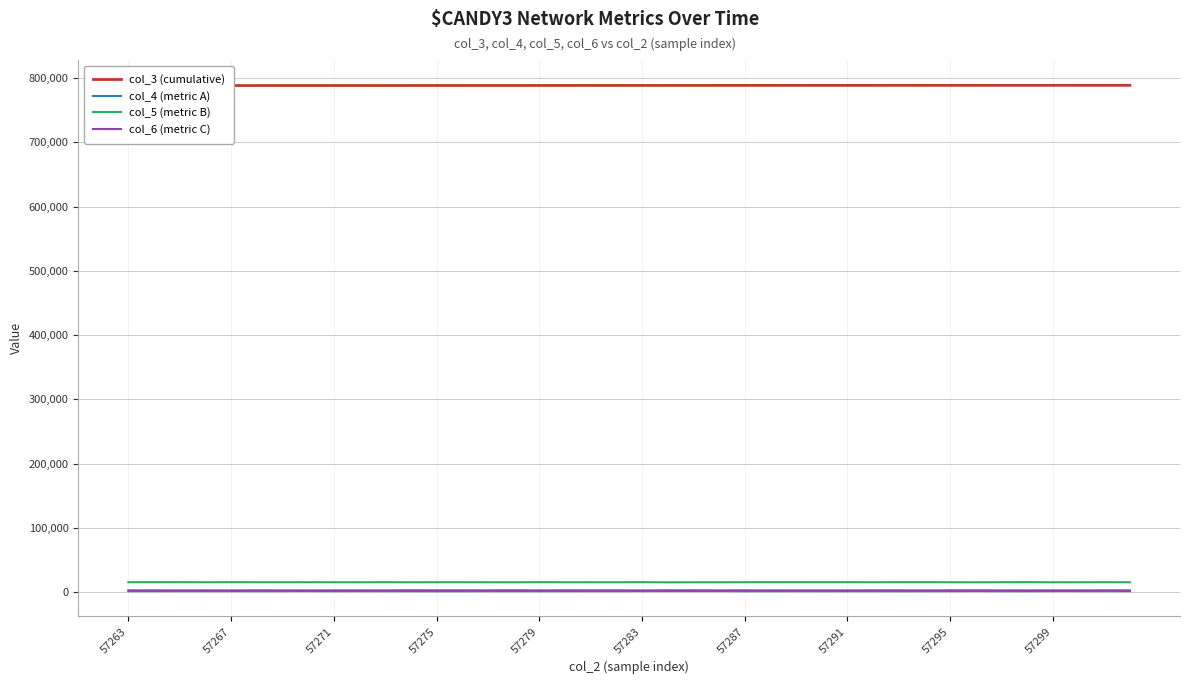

What is the difference between the maximum and minimum values in the col_3 (cumulative) series?

440